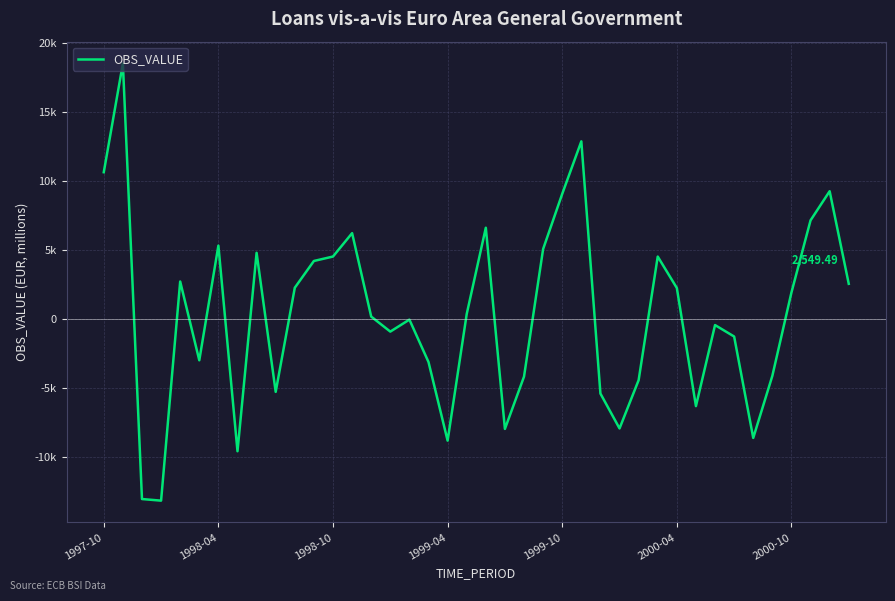

Does the chart have visible grid lines?

Yes